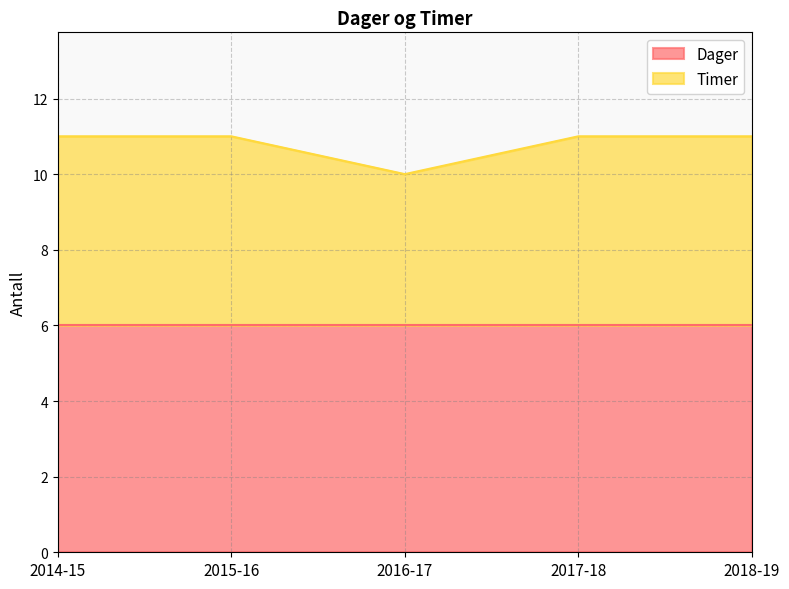

What is the smallest value displayed?

10